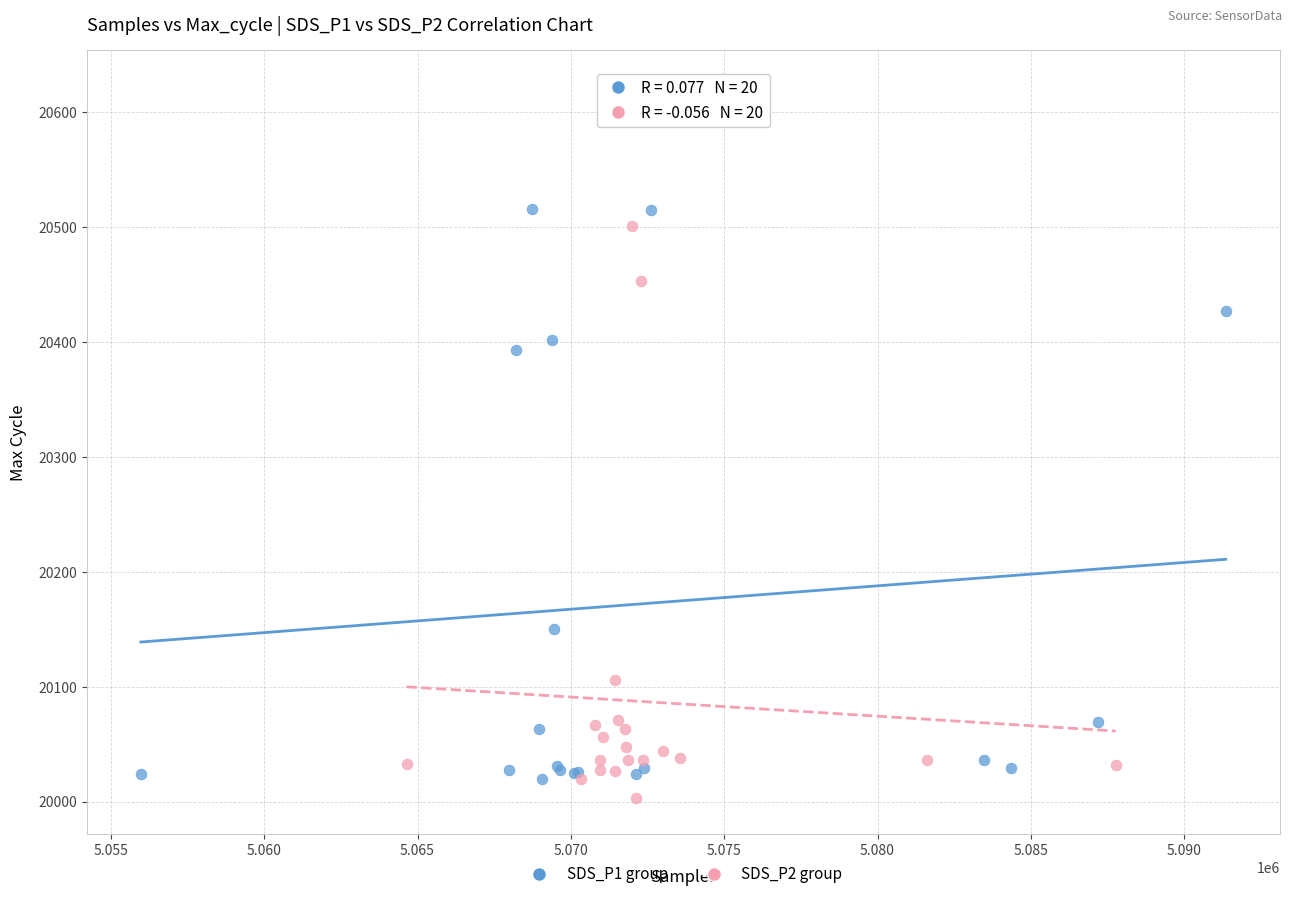

Which series has the largest Y range (max minus min)?

SDS_P1 group